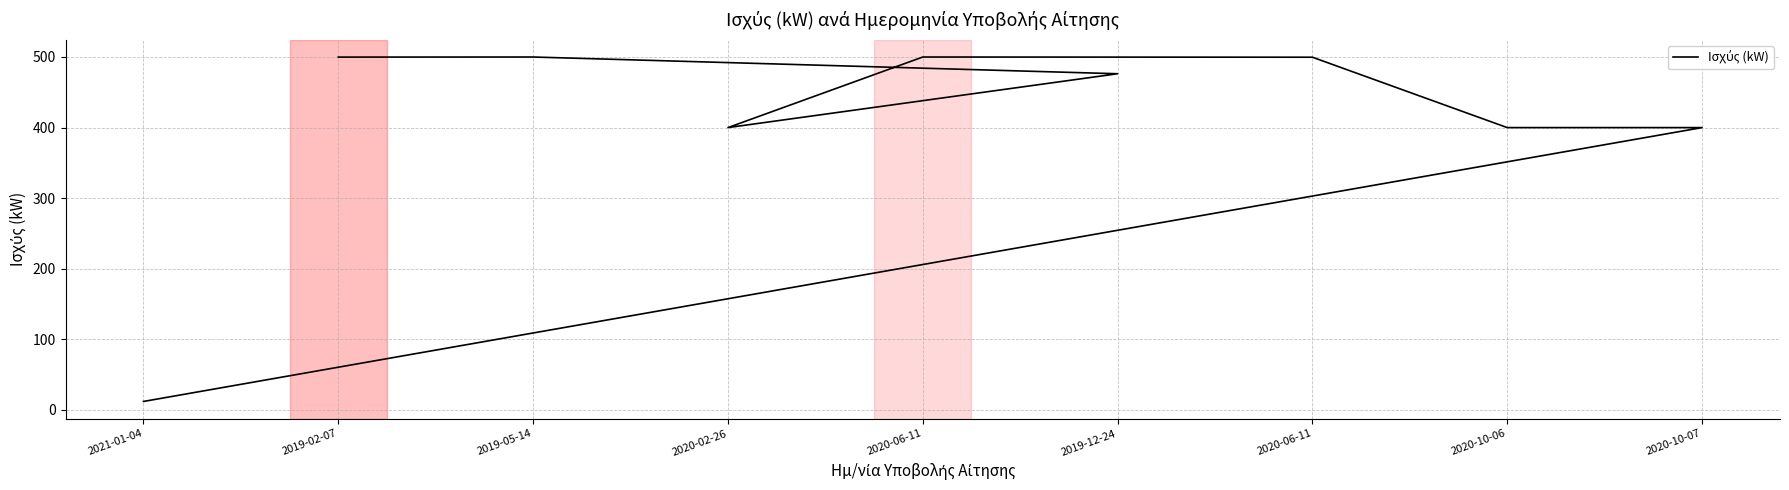

What is the difference between the second highest and second lowest values?

100.0